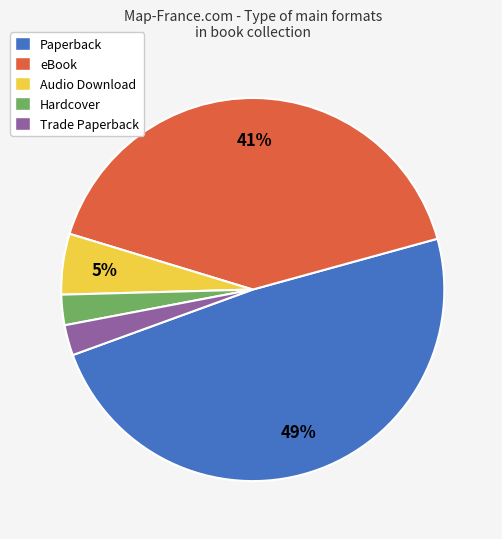

What percentage is the Audio Download slice, to the nearest percent?

5%